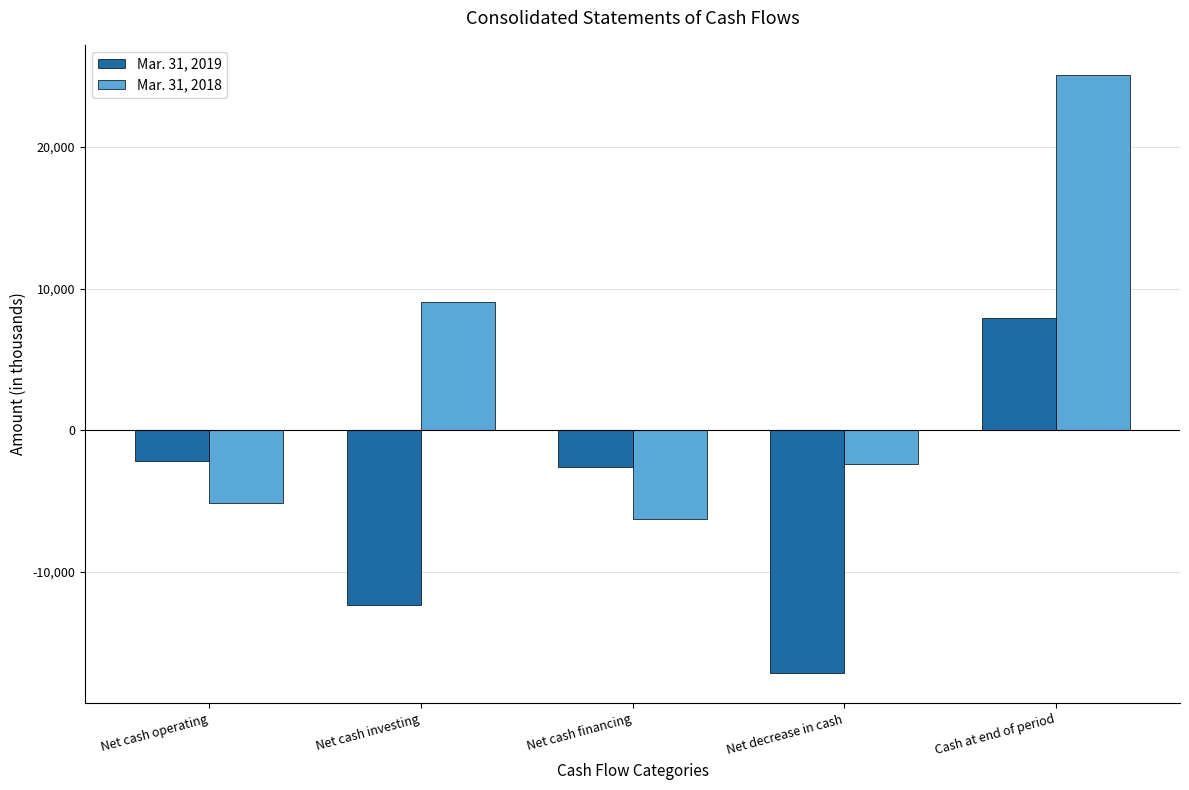

List the series in order of their peak value, lowest first.

Mar. 31, 2019, Mar. 31, 2018